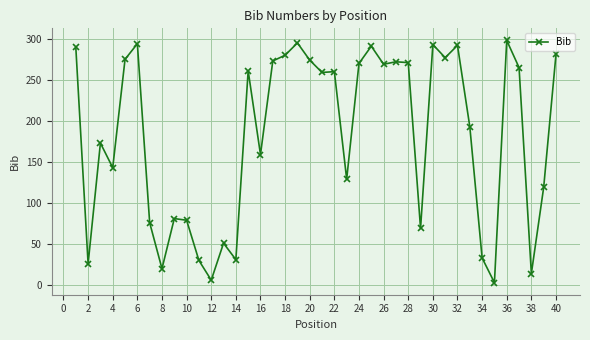

What is the maximum value shown in the chart?

298